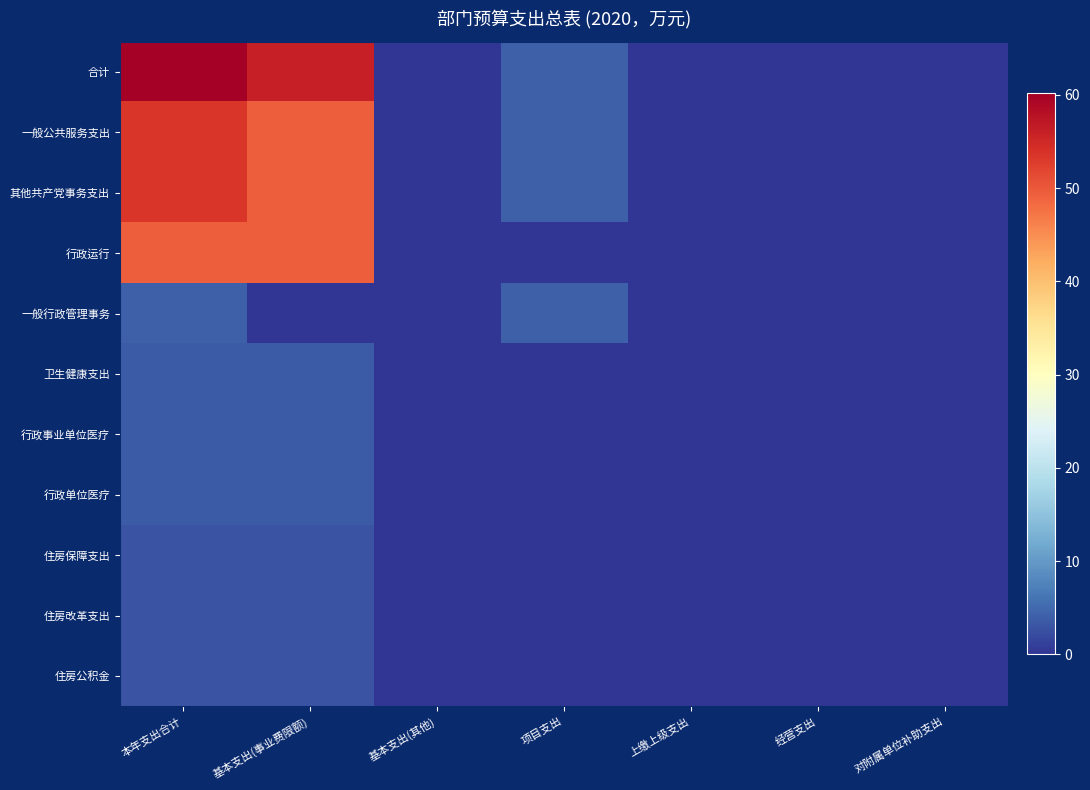

Reading left to right, extract all data points from this chart.

合计: 本年支出合计=60.2	基本支出(事业费限额)=56.2	基本支出(其他)=0.0	项目支出=4.0	上缴上级支出=0.0	经营支出=0.0	对附属单位补助支出=0.0
一般公共服务支出: 本年支出合计=53.6	基本支出(事业费限额)=49.6	基本支出(其他)=0.0	项目支出=4.0	上缴上级支出=0.0	经营支出=0.0	对附属单位补助支出=0.0
其他共产党事务支出: 本年支出合计=53.6	基本支出(事业费限额)=49.6	基本支出(其他)=0.0	项目支出=4.0	上缴上级支出=0.0	经营支出=0.0	对附属单位补助支出=0.0
行政运行: 本年支出合计=49.6	基本支出(事业费限额)=49.6	基本支出(其他)=0.0	项目支出=0.0	上缴上级支出=0.0	经营支出=0.0	对附属单位补助支出=0.0
一般行政管理事务: 本年支出合计=4.0	基本支出(事业费限额)=0.0	基本支出(其他)=0.0	项目支出=4.0	上缴上级支出=0.0	经营支出=0.0	对附属单位补助支出=0.0
卫生健康支出: 本年支出合计=3.6	基本支出(事业费限额)=3.6	基本支出(其他)=0.0	项目支出=0.0	上缴上级支出=0.0	经营支出=0.0	对附属单位补助支出=0.0
行政事业单位医疗: 本年支出合计=3.6	基本支出(事业费限额)=3.6	基本支出(其他)=0.0	项目支出=0.0	上缴上级支出=0.0	经营支出=0.0	对附属单位补助支出=0.0
行政单位医疗: 本年支出合计=3.6	基本支出(事业费限额)=3.6	基本支出(其他)=0.0	项目支出=0.0	上缴上级支出=0.0	经营支出=0.0	对附属单位补助支出=0.0
住房保障支出: 本年支出合计=3.0	基本支出(事业费限额)=3.0	基本支出(其他)=0.0	项目支出=0.0	上缴上级支出=0.0	经营支出=0.0	对附属单位补助支出=0.0
住房改革支出: 本年支出合计=3.0	基本支出(事业费限额)=3.0	基本支出(其他)=0.0	项目支出=0.0	上缴上级支出=0.0	经营支出=0.0	对附属单位补助支出=0.0
住房公积金: 本年支出合计=3.0	基本支出(事业费限额)=3.0	基本支出(其他)=0.0	项目支出=0.0	上缴上级支出=0.0	经营支出=0.0	对附属单位补助支出=0.0